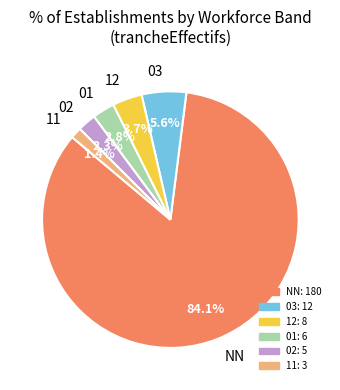

Is it true that NN is 84% of the pie?

True